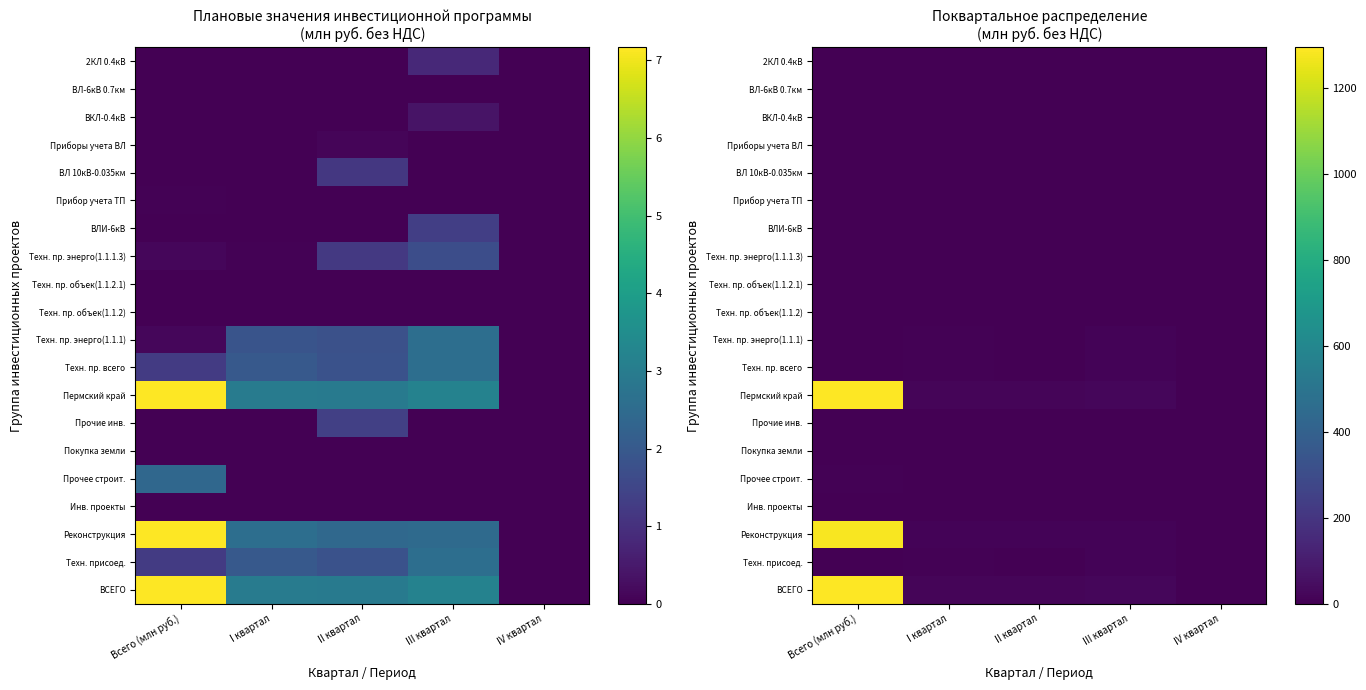

Between II квартал and Всего (млн руб.), which is larger?

Всего (млн руб.)